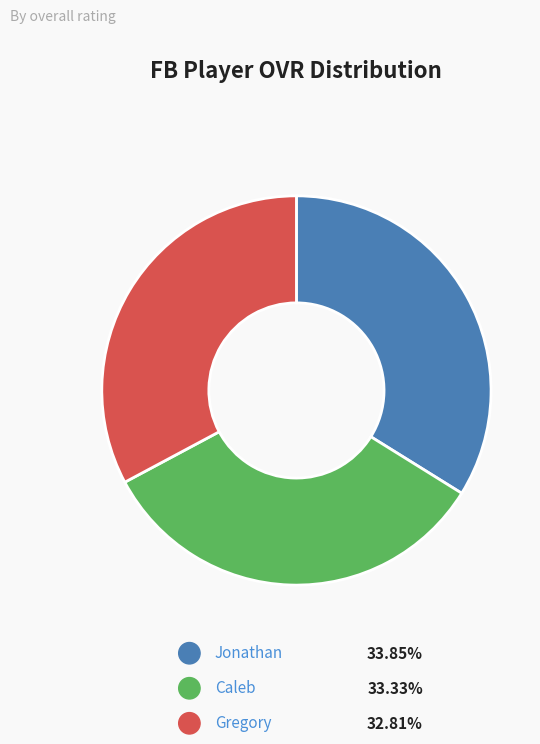

Which category has the smallest portion of the pie?

Gregory